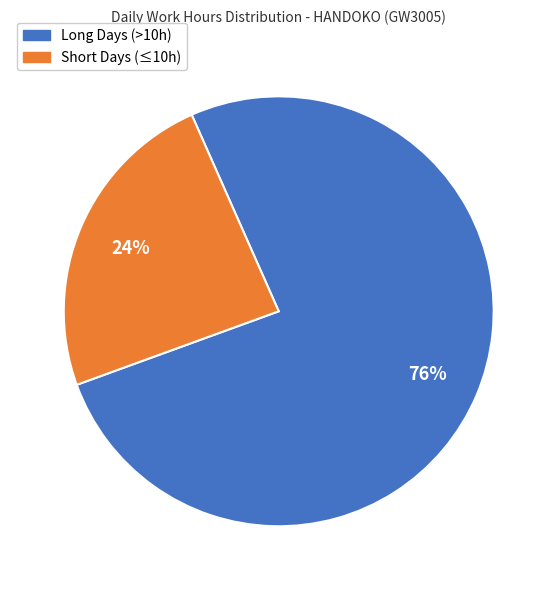

To the nearest percent, what is the average slice percentage?

50%